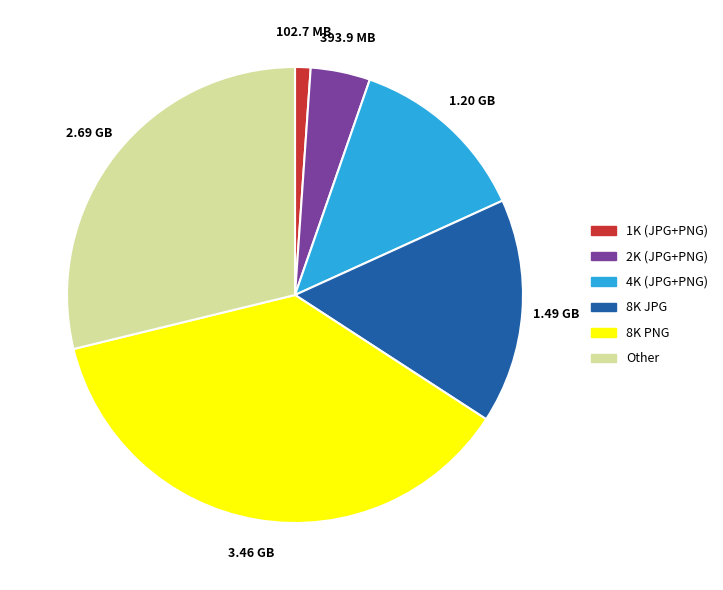

Between Other and 4K (JPG+PNG), which is larger?

Other